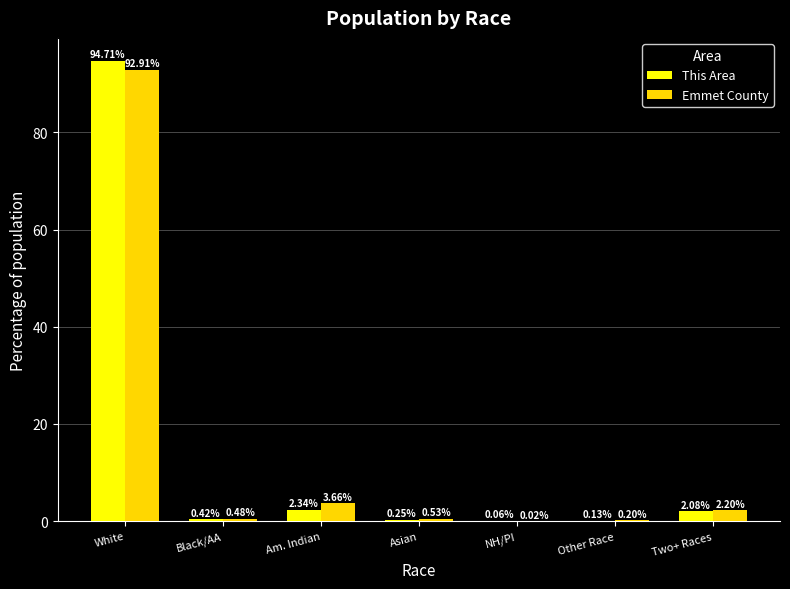

At which category is the sum across all series the highest?

White